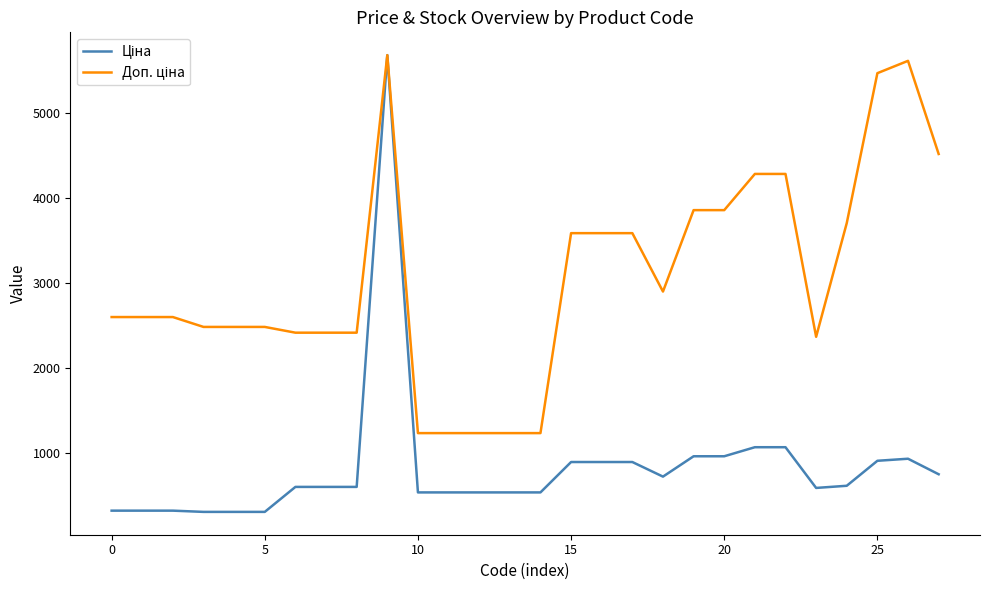

What is the greatest value displayed?

5673.8